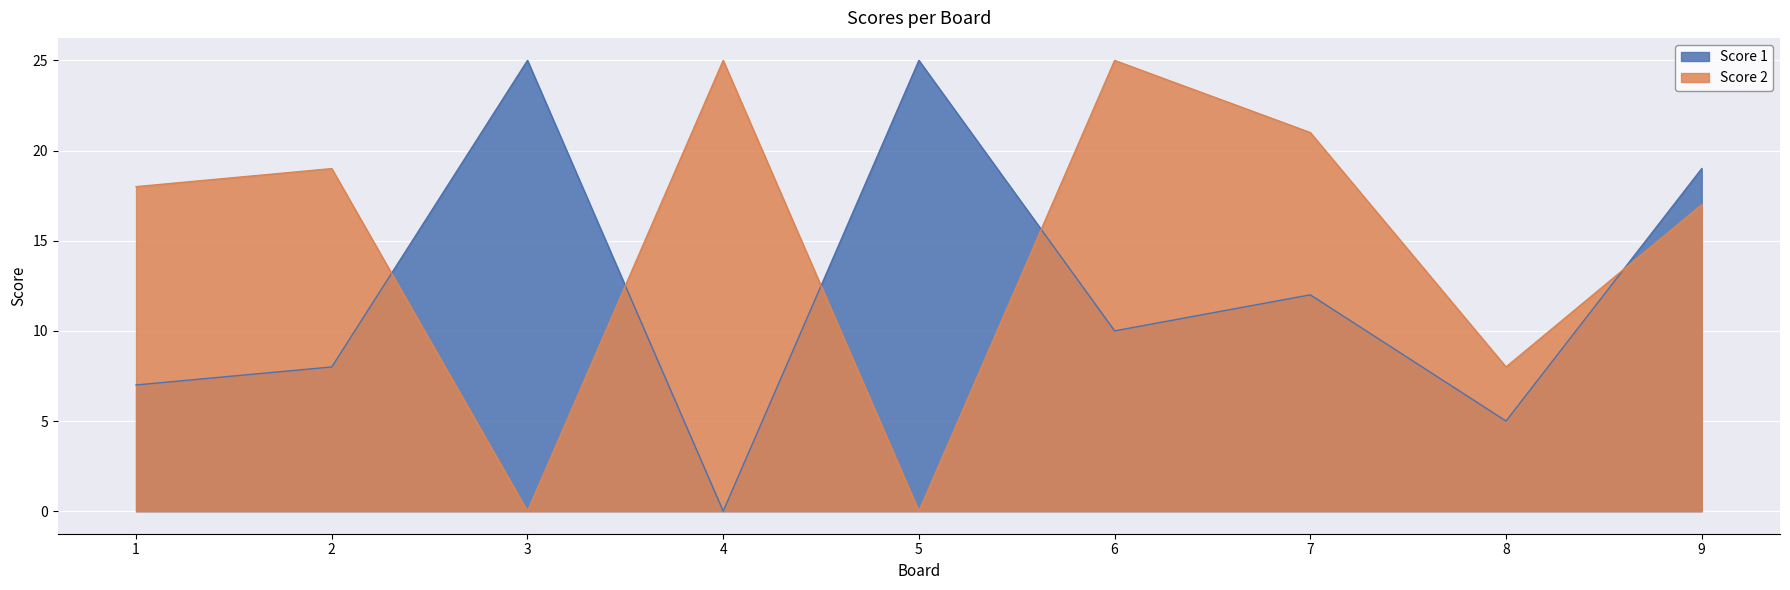

What is the sum of the Score 2 values at 4 and 5?

25